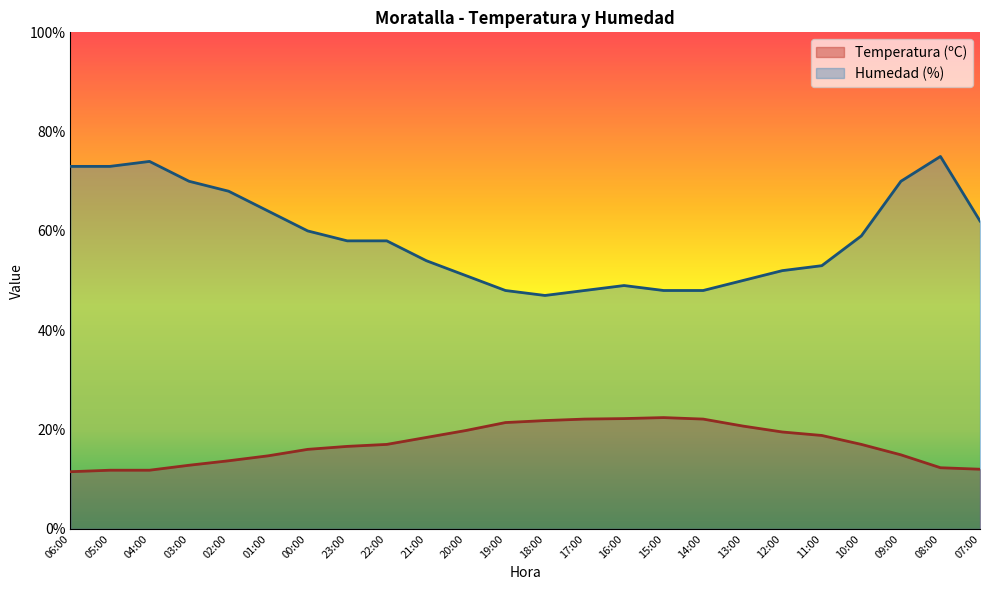

True or false: Humedad (%) and Temperatura (ºC) cross at least once.

False